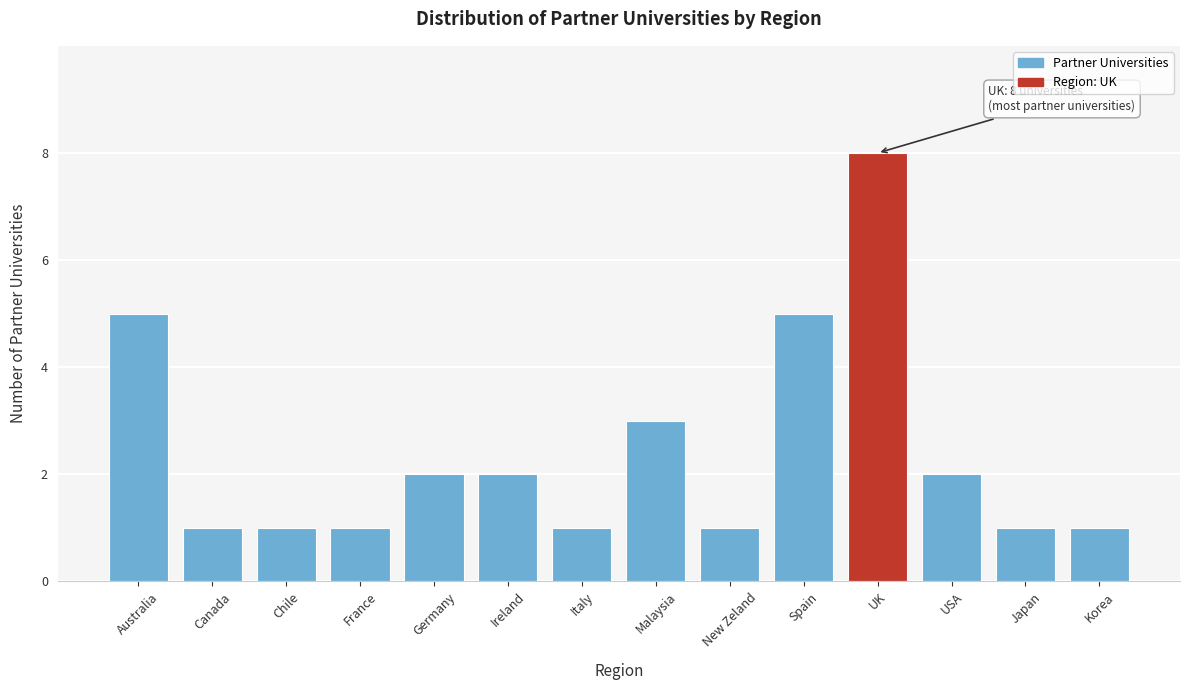

Reading left to right, transcribe all the data shown in this chart.

5	1	1	1	2	2	1	3	1	5	8	2	1	1